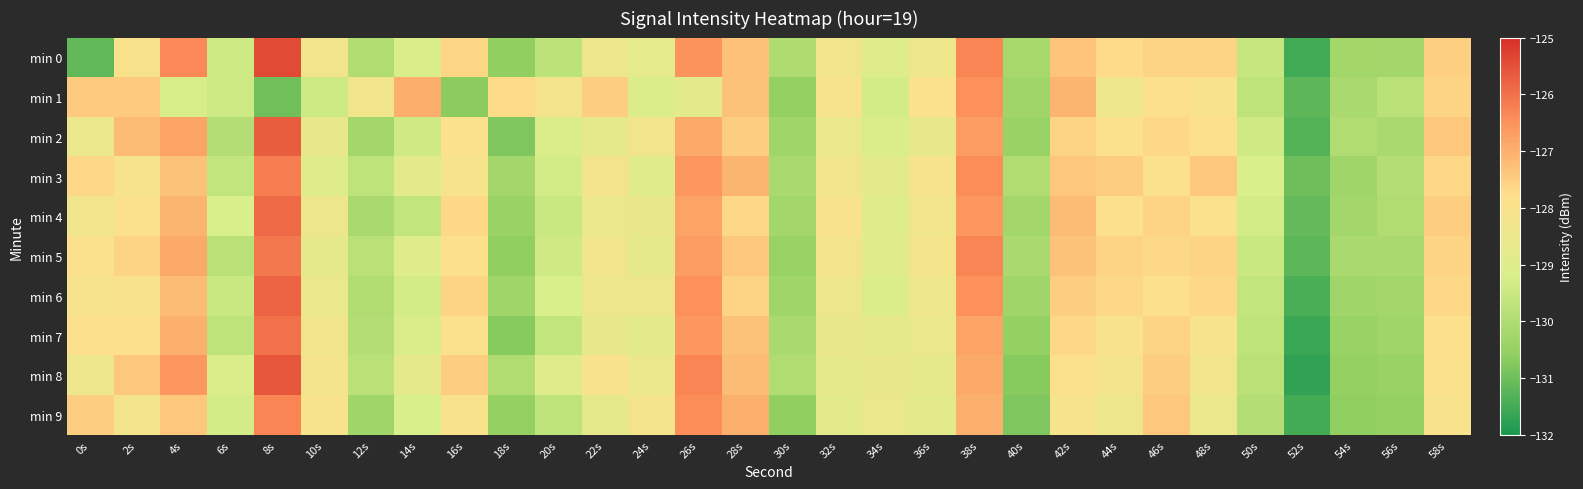

What is the minimum value shown in the chart?

-131.7